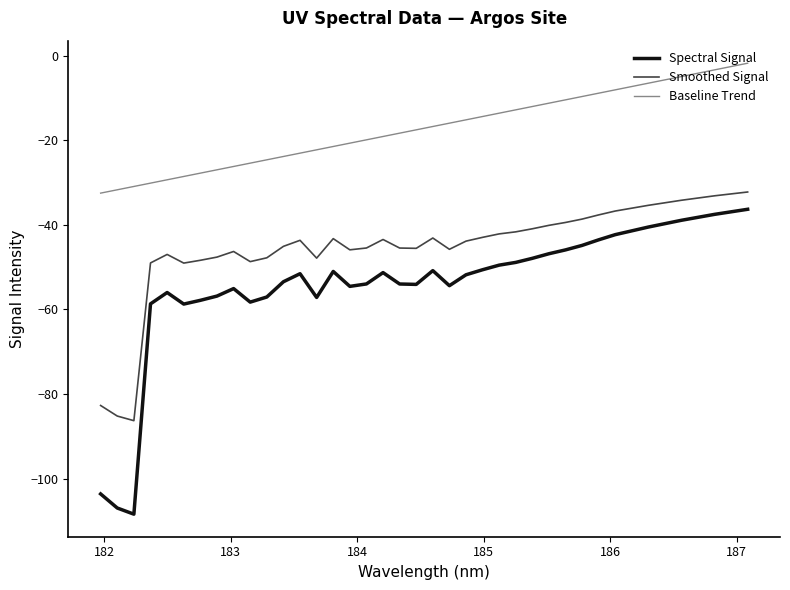

List the series in order of their overall mean, lowest first.

Spectral Signal, Smoothed Signal, Baseline Trend